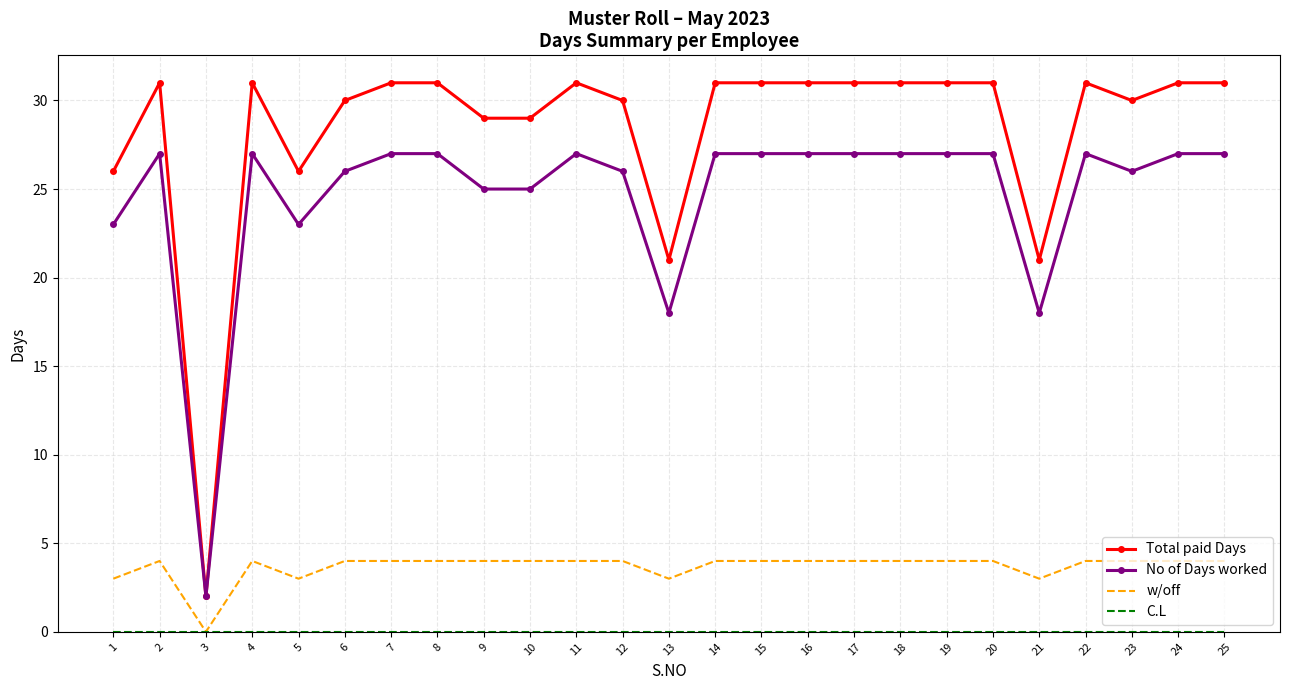

True or false: Total paid Days and w/off cross at least once.

False